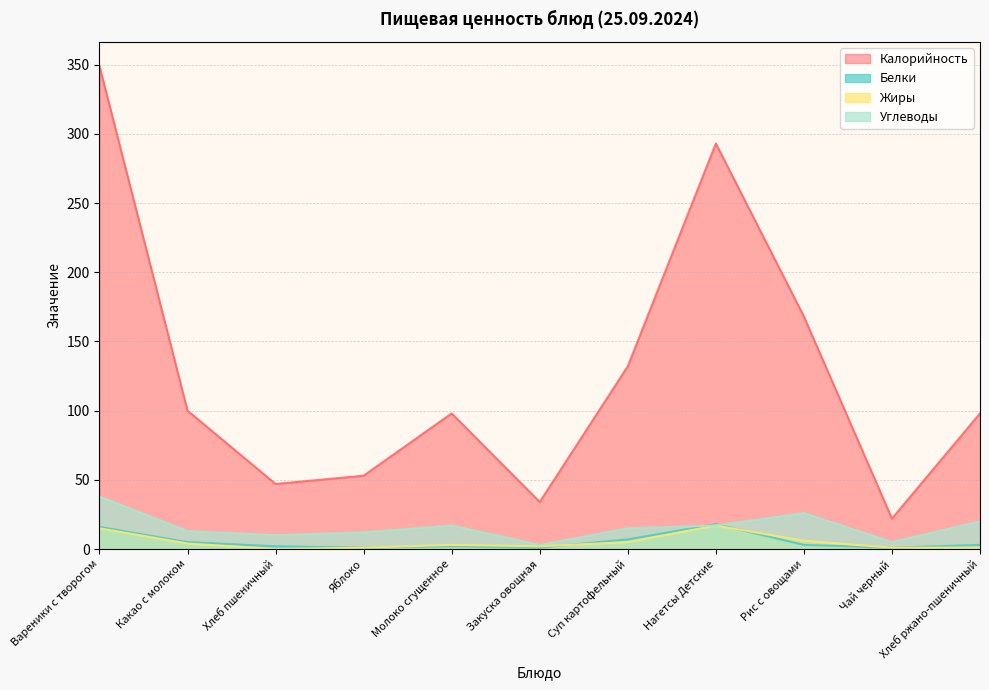

At which label does Белки first exceed 3?

Вареники с творогом